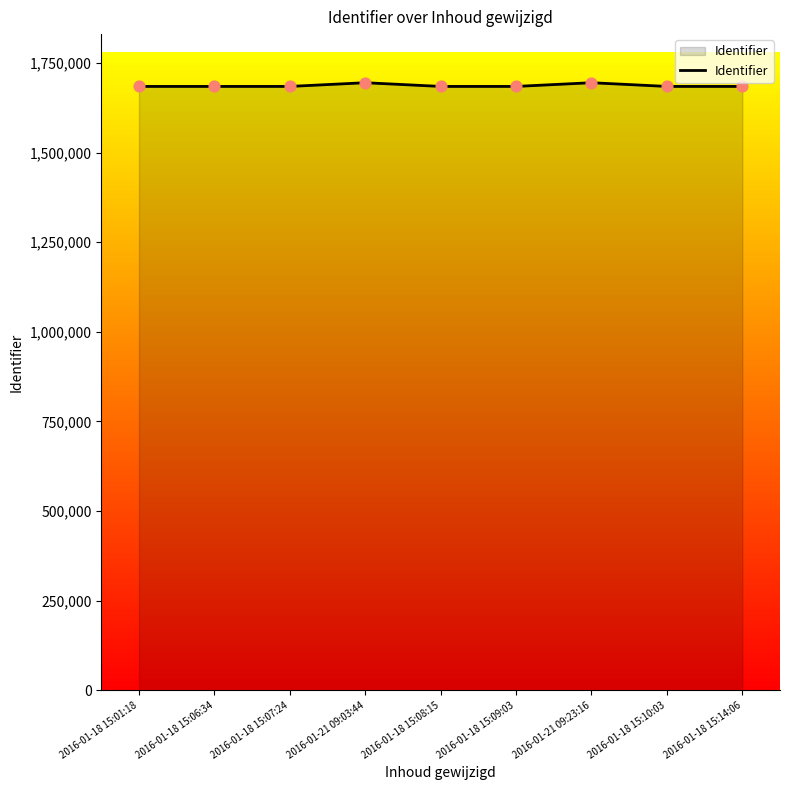

What is the ratio of the value at 2016-01-18 15:14:06 to the value at 2016-01-18 15:01:18?

1.0